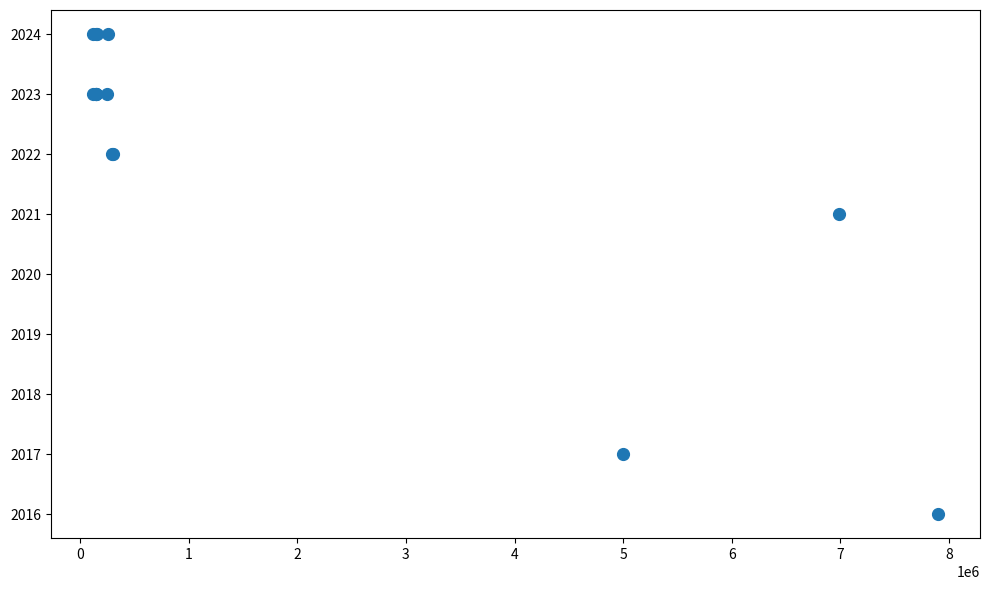

What Y value in the scatter plot is closest to 2020?

2021